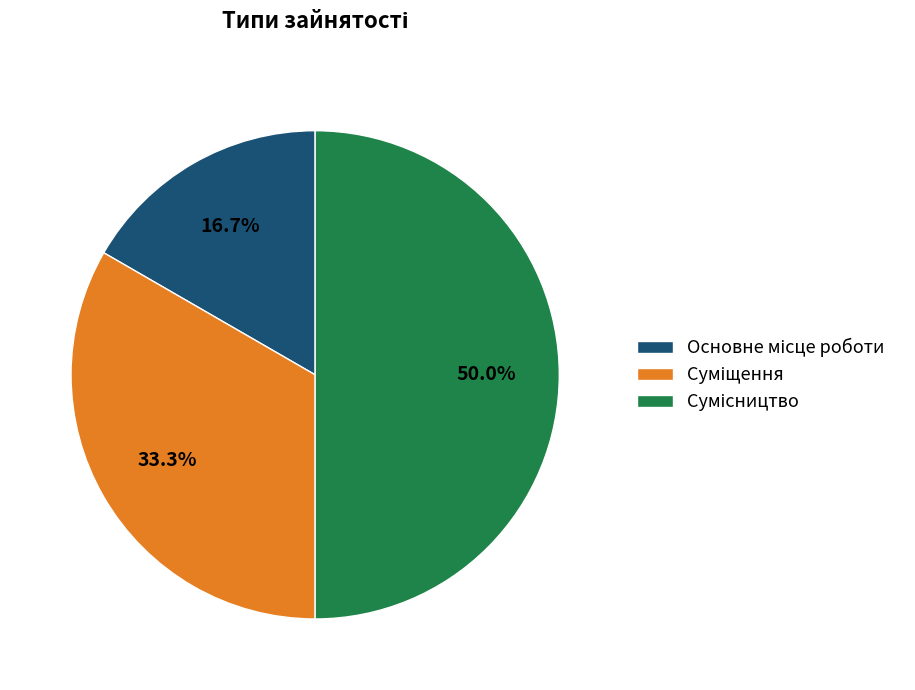

How many slices are in this pie chart?

3